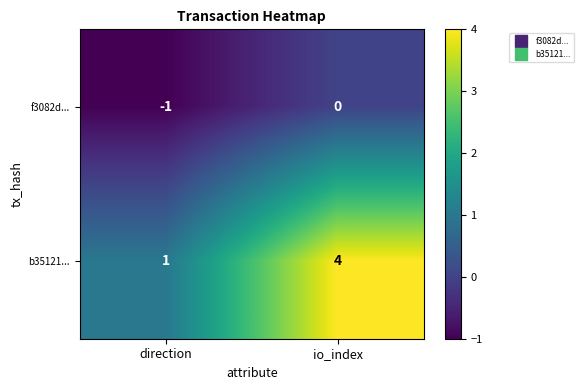

At how many categories does at least one series exceed 0?

2